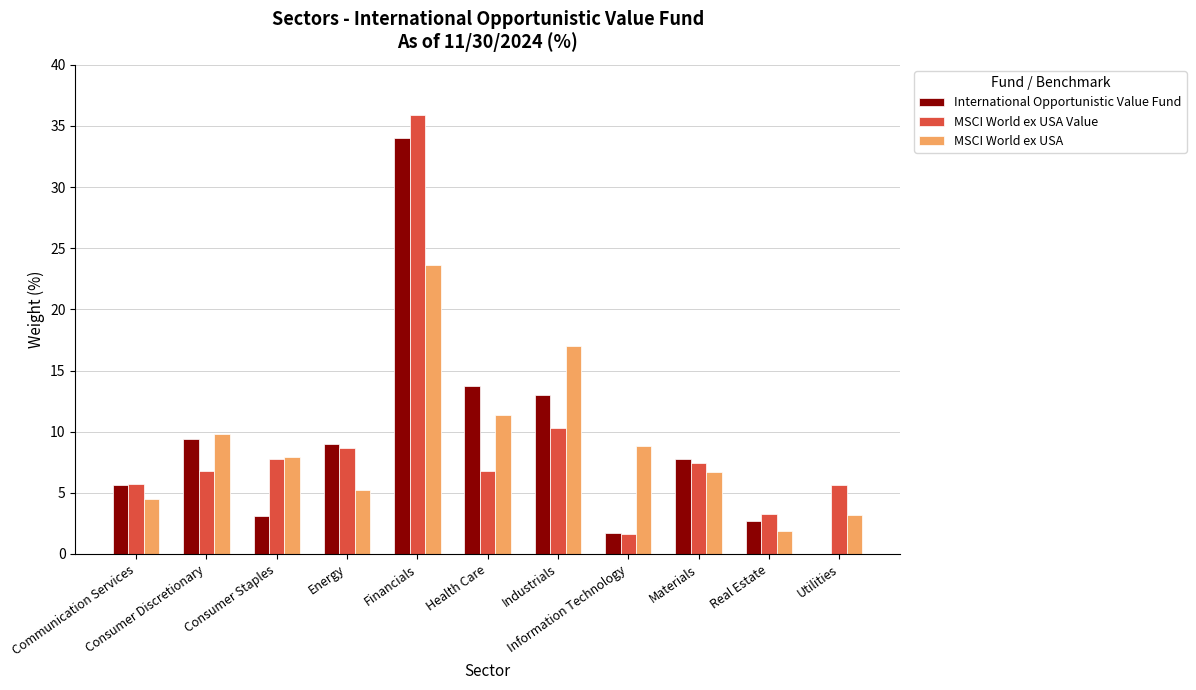

What is the sum of all International Opportunistic Value Fund values?

100.0